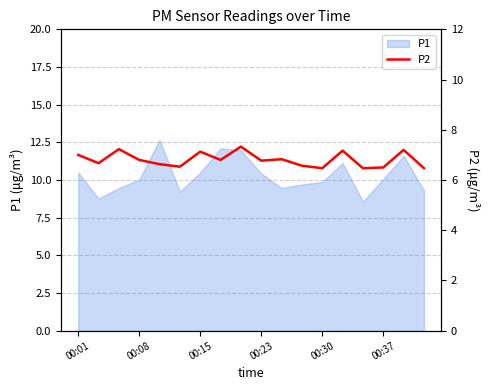

What is the minimum value for P1?

8.6